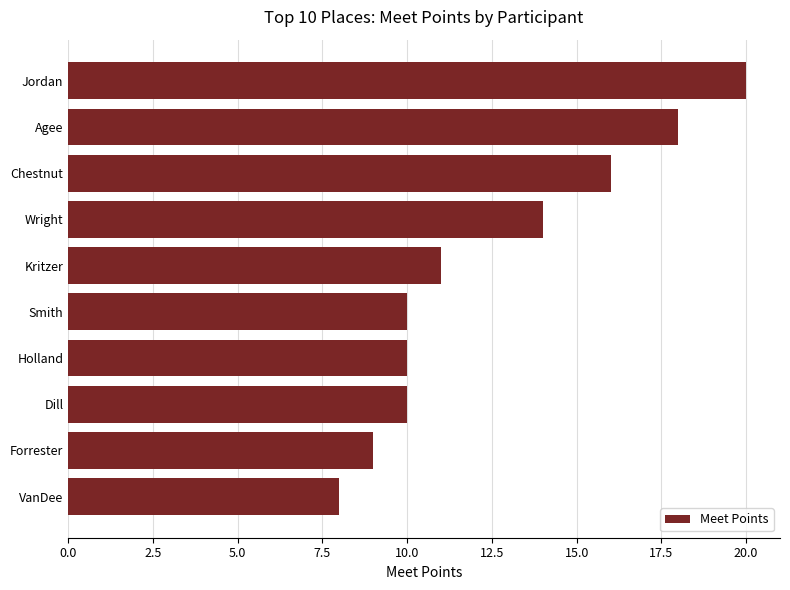

Reading bottom to top, list all the values displayed in this chart.

8	9	10	10	10	11	14	16	18	20